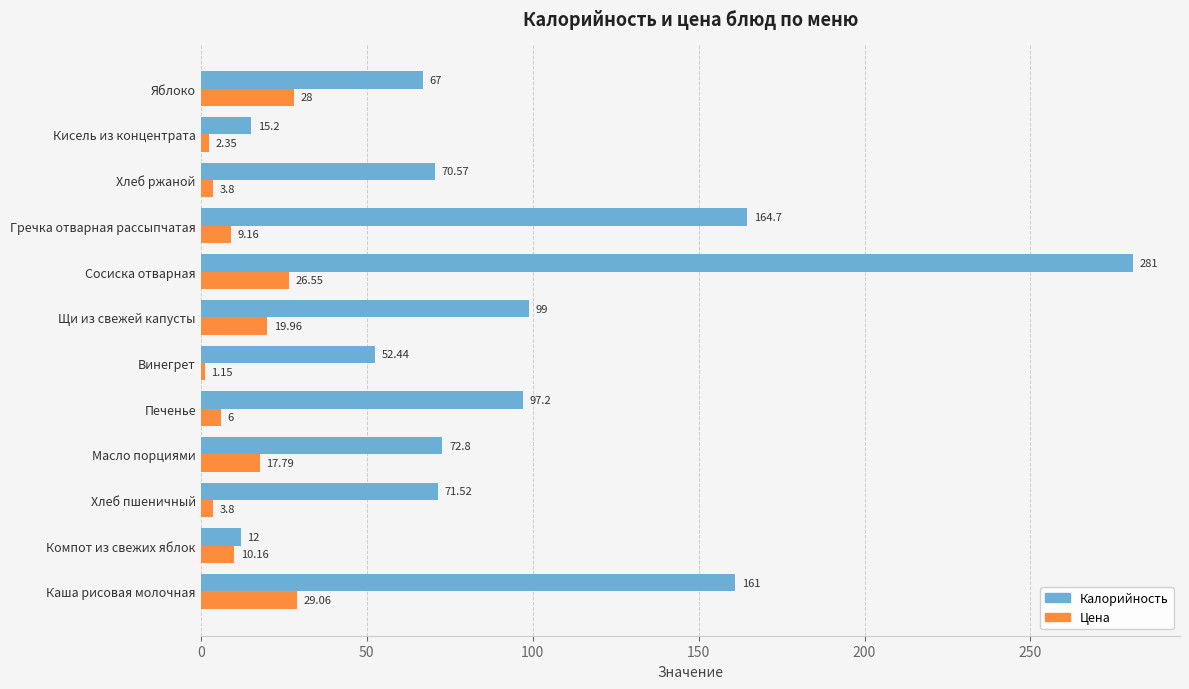

At which label does Калорийность reach its peak?

Сосиска отварная